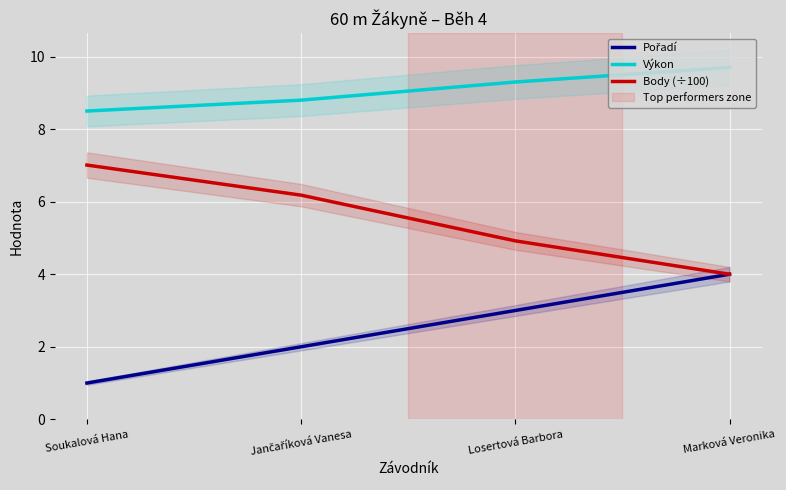

What position from the right is Jančaříková Vanesa?

3